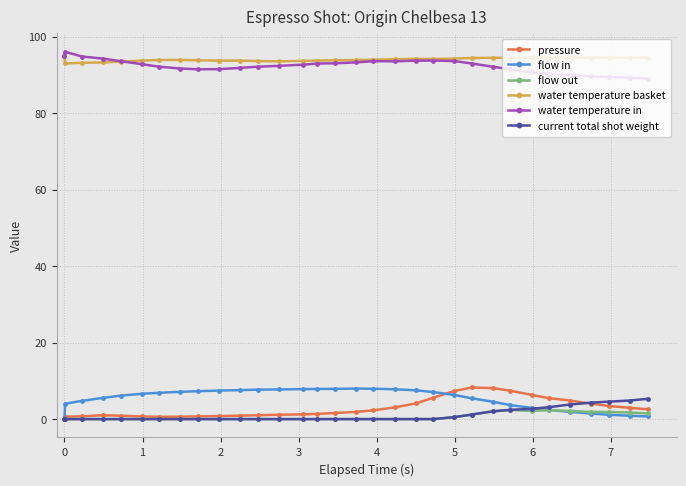

How many categories are shown in the chart?

32